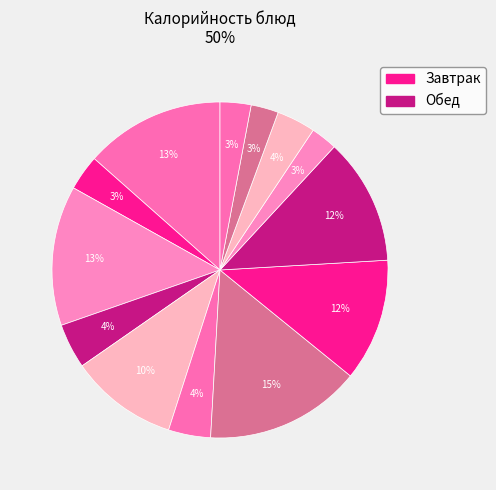

To the nearest percent, what is the average slice percentage?

8%